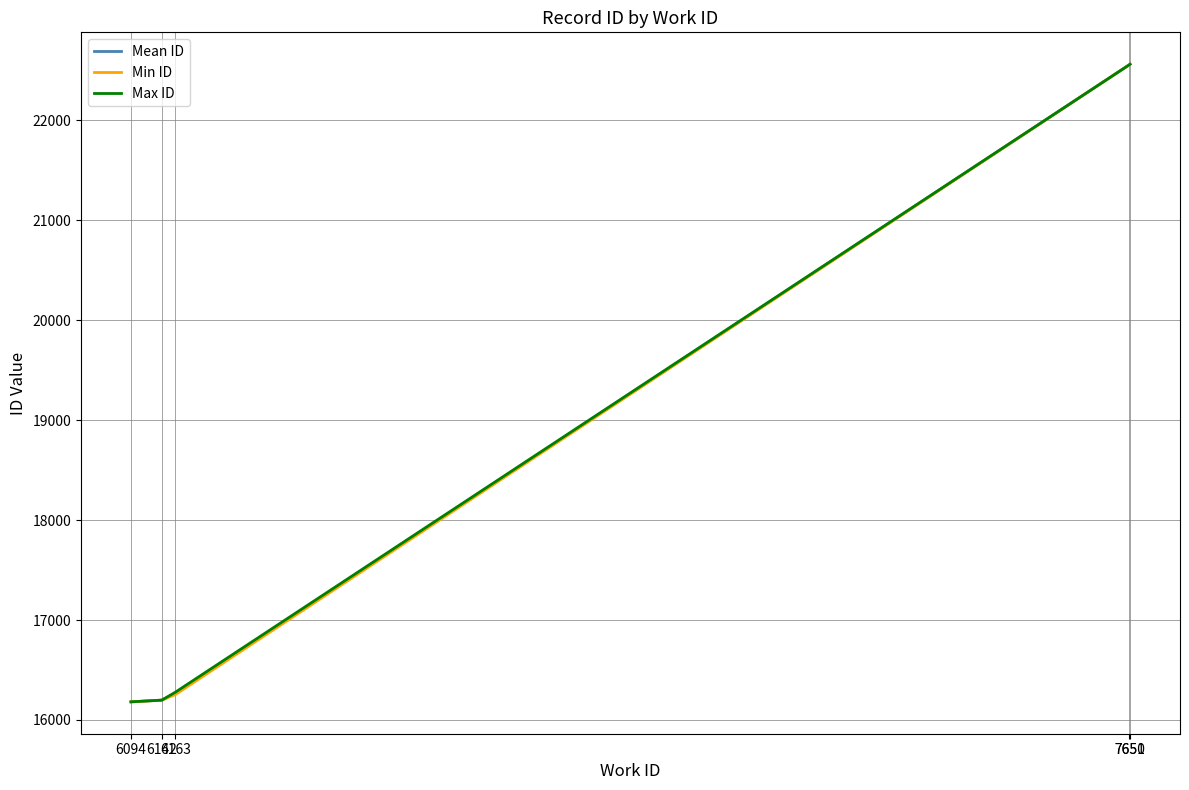

Rank the series by their average value, from highest to lowest.

Max ID, Mean ID, Min ID